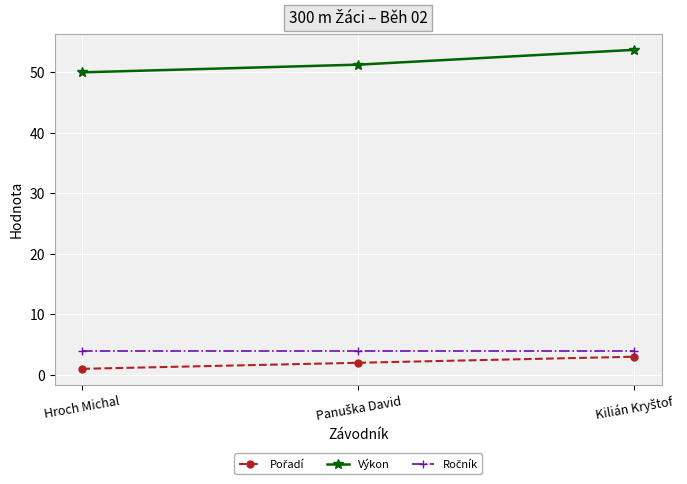

How many data points in Výkon are above 51?

2